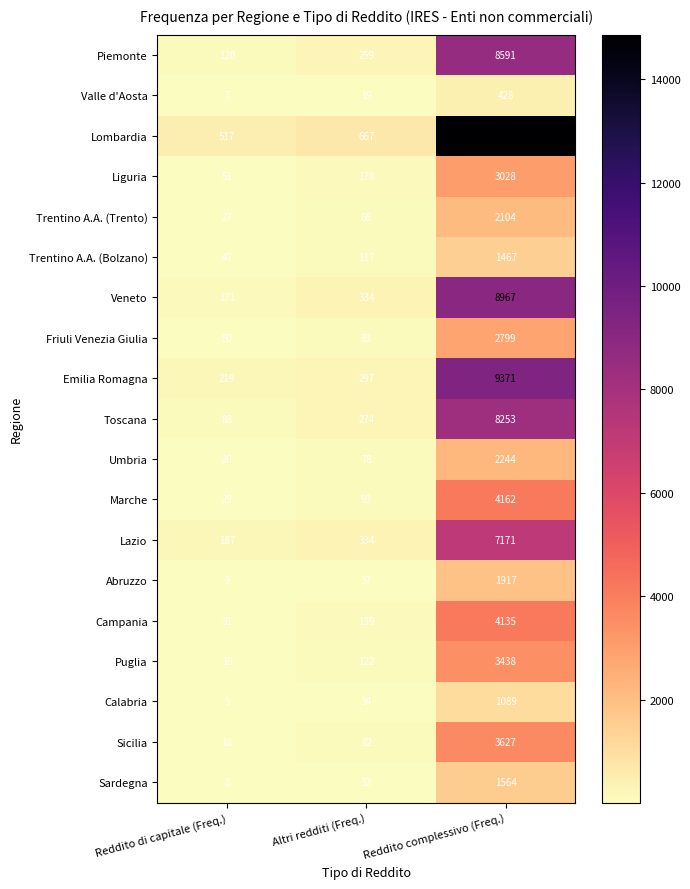

At which label does Sardegna reach its minimum?

Reddito di capitale (Freq.)